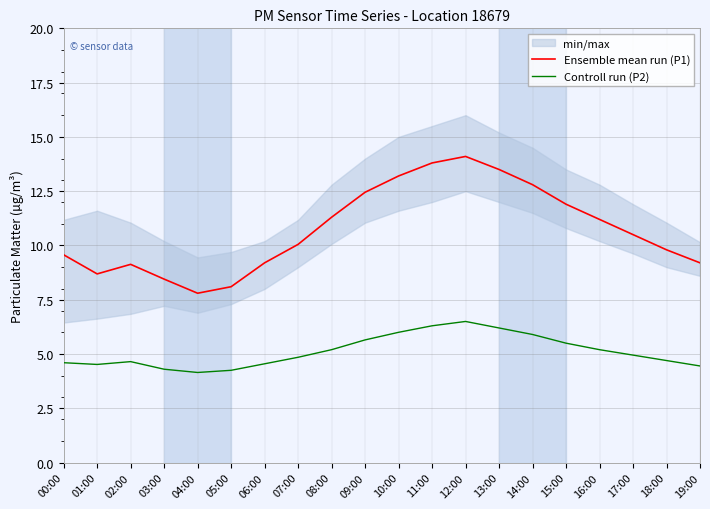

Which has a higher value, 11:00 or 16:00?

11:00